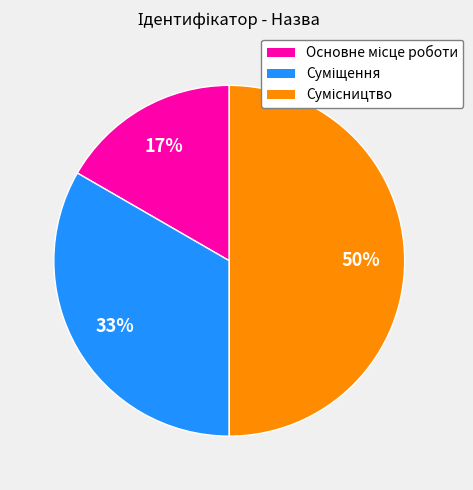

To the nearest percent, what is the difference between the largest and smallest slice percentages?

33%